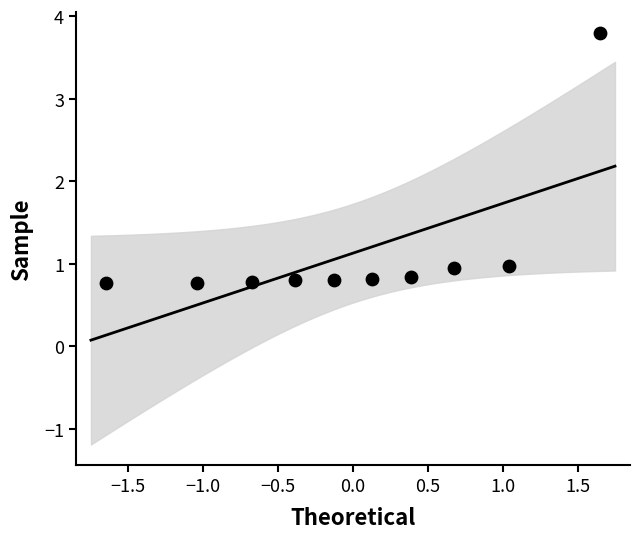

What is the range of Y values (max minus min)?

3.0